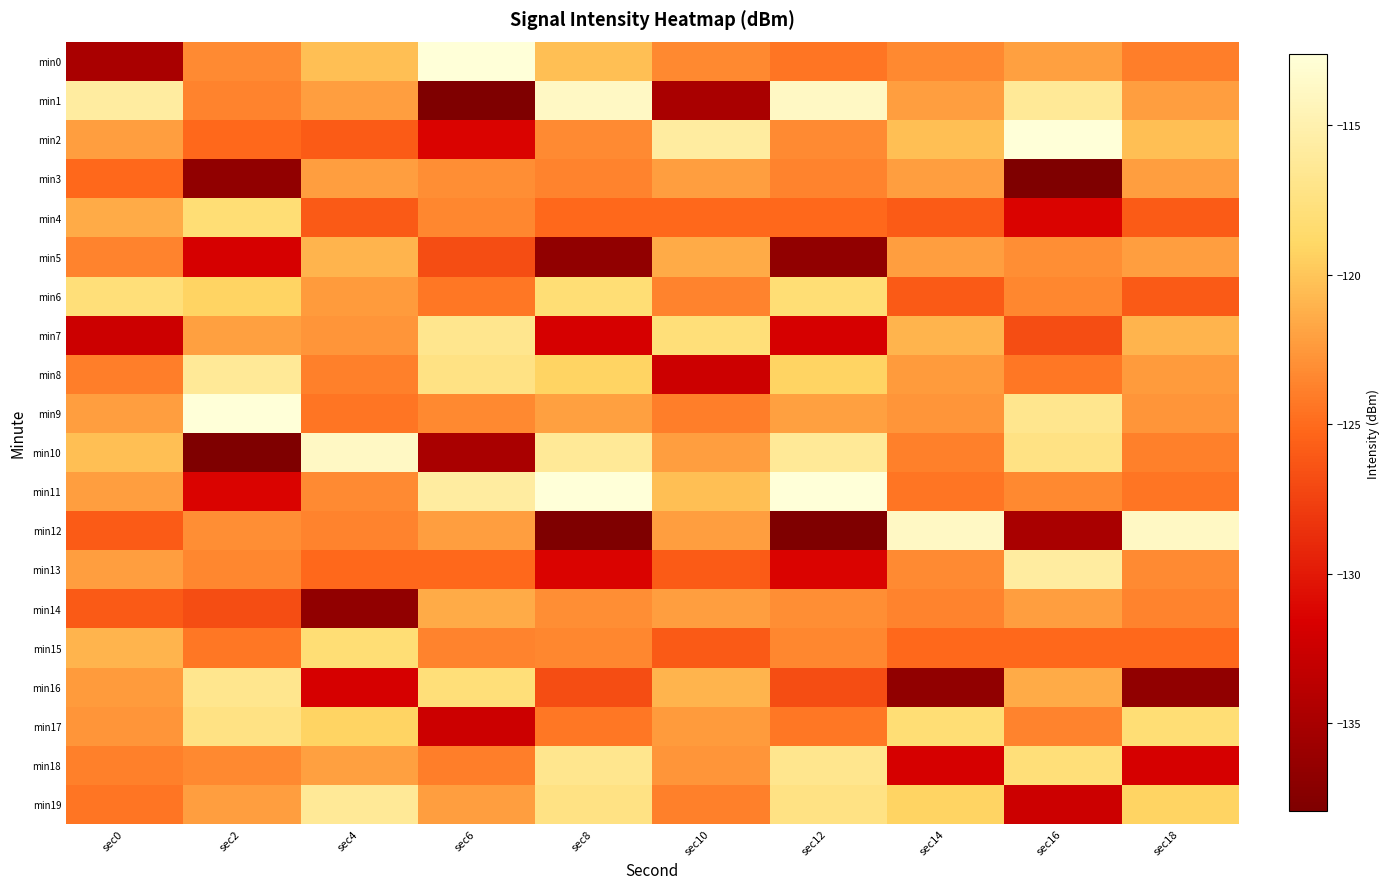

Reading left to right, what are all the values shown in this chart?

min0: sec0=-134.9	sec2=-123.3	sec4=-120.3	sec6=-112.6	sec8=-120.3	sec10=-123.3	sec12=-124.4	sec14=-123.3	sec16=-122.1	sec18=-123.9
min1: sec0=-115.8	sec2=-123.6	sec4=-122.2	sec6=-137.9	sec8=-113.8	sec10=-134.9	sec12=-113.8	sec14=-122.2	sec16=-116.2	sec18=-122.2
min2: sec0=-122.2	sec2=-125.1	sec4=-125.9	sec6=-131.3	sec8=-123.3	sec10=-115.8	sec12=-123.3	sec14=-120.3	sec16=-112.6	sec18=-120.3
min3: sec0=-125.1	sec2=-136.6	sec4=-122.1	sec6=-123.1	sec8=-123.6	sec10=-122.2	sec12=-123.6	sec14=-122.2	sec16=-137.9	sec18=-122.2
min4: sec0=-121.5	sec2=-118.1	sec4=-126.0	sec6=-123.5	sec8=-125.1	sec10=-125.1	sec12=-125.1	sec14=-125.9	sec16=-131.3	sec18=-125.9
min5: sec0=-123.7	sec2=-131.7	sec4=-121.0	sec6=-126.8	sec8=-136.6	sec10=-121.5	sec12=-136.6	sec14=-122.1	sec16=-123.1	sec18=-122.1
min6: sec0=-117.9	sec2=-119.2	sec4=-122.3	sec6=-124.3	sec8=-118.1	sec10=-123.7	sec12=-118.1	sec14=-126.0	sec16=-123.5	sec18=-126.0
min7: sec0=-132.4	sec2=-122.1	sec4=-122.7	sec6=-116.7	sec8=-131.7	sec10=-117.9	sec12=-131.7	sec14=-121.0	sec16=-126.8	sec18=-121.0
min8: sec0=-123.9	sec2=-116.2	sec4=-123.8	sec6=-117.4	sec8=-119.2	sec10=-132.4	sec12=-119.2	sec14=-122.3	sec16=-124.3	sec18=-122.3
min9: sec0=-122.2	sec2=-112.6	sec4=-124.4	sec6=-123.3	sec8=-122.1	sec10=-123.9	sec12=-122.1	sec14=-122.7	sec16=-116.7	sec18=-122.7
min10: sec0=-120.3	sec2=-137.9	sec4=-113.8	sec6=-134.9	sec8=-116.2	sec10=-122.2	sec12=-116.2	sec14=-123.8	sec16=-117.4	sec18=-123.8
min11: sec0=-122.2	sec2=-131.3	sec4=-123.3	sec6=-115.8	sec8=-112.6	sec10=-120.3	sec12=-112.6	sec14=-124.4	sec16=-123.3	sec18=-124.4
min12: sec0=-125.9	sec2=-123.1	sec4=-123.6	sec6=-122.2	sec8=-137.9	sec10=-122.2	sec12=-137.9	sec14=-113.8	sec16=-134.9	sec18=-113.8
min13: sec0=-122.1	sec2=-123.5	sec4=-125.1	sec6=-125.1	sec8=-131.3	sec10=-125.9	sec12=-131.3	sec14=-123.3	sec16=-115.8	sec18=-123.3
min14: sec0=-126.0	sec2=-126.8	sec4=-136.6	sec6=-121.5	sec8=-123.1	sec10=-122.1	sec12=-123.1	sec14=-123.6	sec16=-122.2	sec18=-123.6
min15: sec0=-121.0	sec2=-124.3	sec4=-118.1	sec6=-123.7	sec8=-123.5	sec10=-126.0	sec12=-123.5	sec14=-125.1	sec16=-125.1	sec18=-125.1
min16: sec0=-122.3	sec2=-116.7	sec4=-131.7	sec6=-117.9	sec8=-126.8	sec10=-121.0	sec12=-126.8	sec14=-136.6	sec16=-121.5	sec18=-136.6
min17: sec0=-122.7	sec2=-117.4	sec4=-119.2	sec6=-132.4	sec8=-124.3	sec10=-122.3	sec12=-124.3	sec14=-118.1	sec16=-123.7	sec18=-118.1
min18: sec0=-123.8	sec2=-123.3	sec4=-122.1	sec6=-123.9	sec8=-116.7	sec10=-122.7	sec12=-116.7	sec14=-131.7	sec16=-117.9	sec18=-131.7
min19: sec0=-124.4	sec2=-122.2	sec4=-116.2	sec6=-122.2	sec8=-117.4	sec10=-123.8	sec12=-117.4	sec14=-119.2	sec16=-132.4	sec18=-119.2